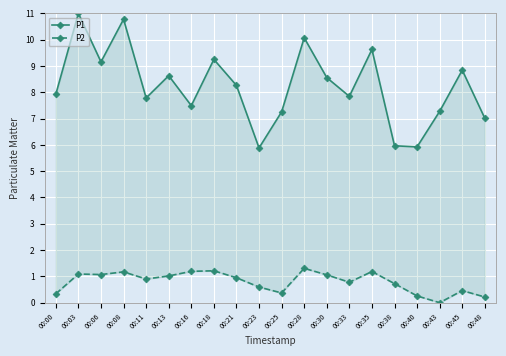

At how many categories does at least one series exceed 10?

3